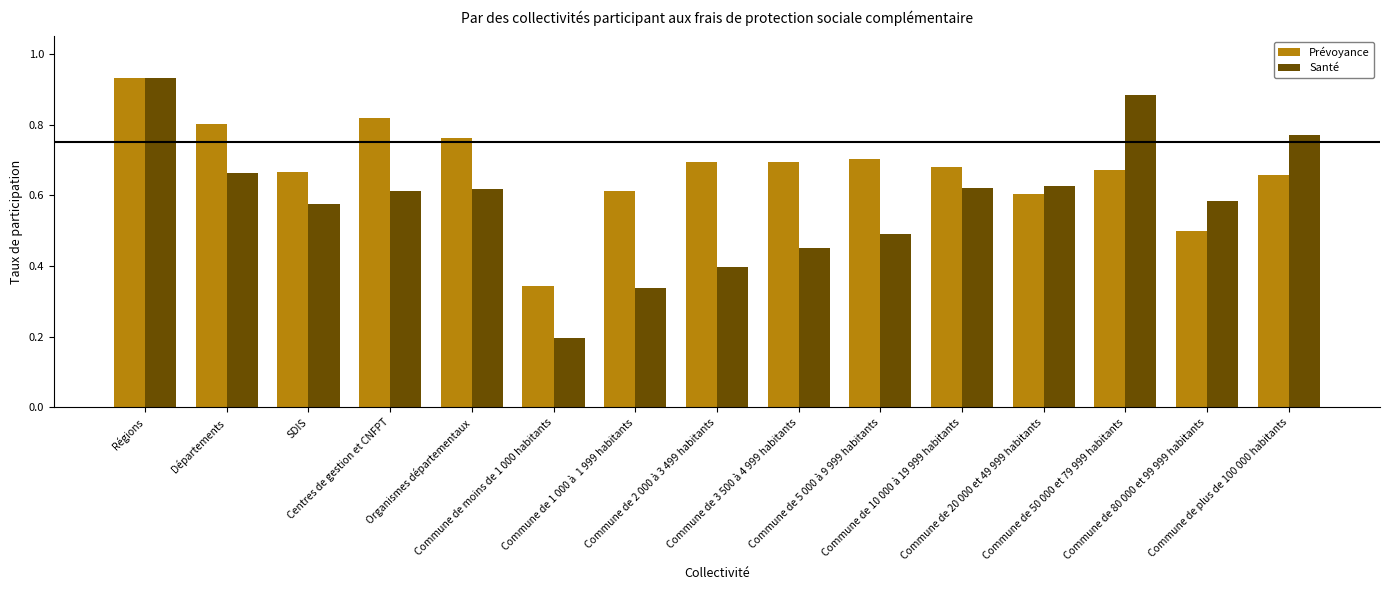

What is the minimum value shown in the chart?

0.2